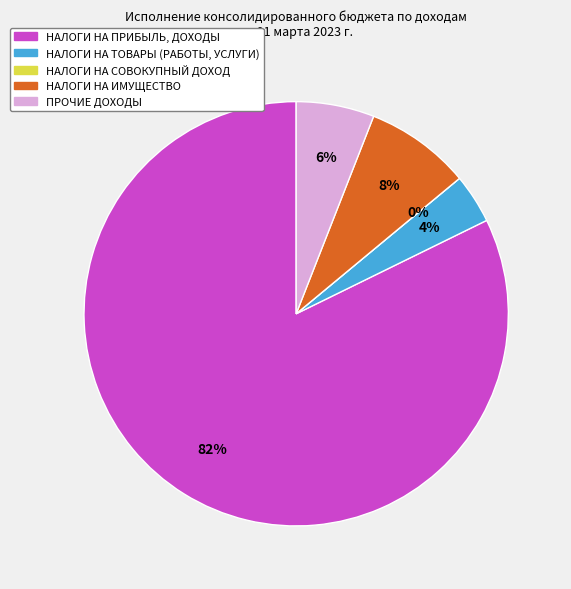

Which slice is the smallest?

НАЛОГИ НА СОВОКУПНЫЙ ДОХОД